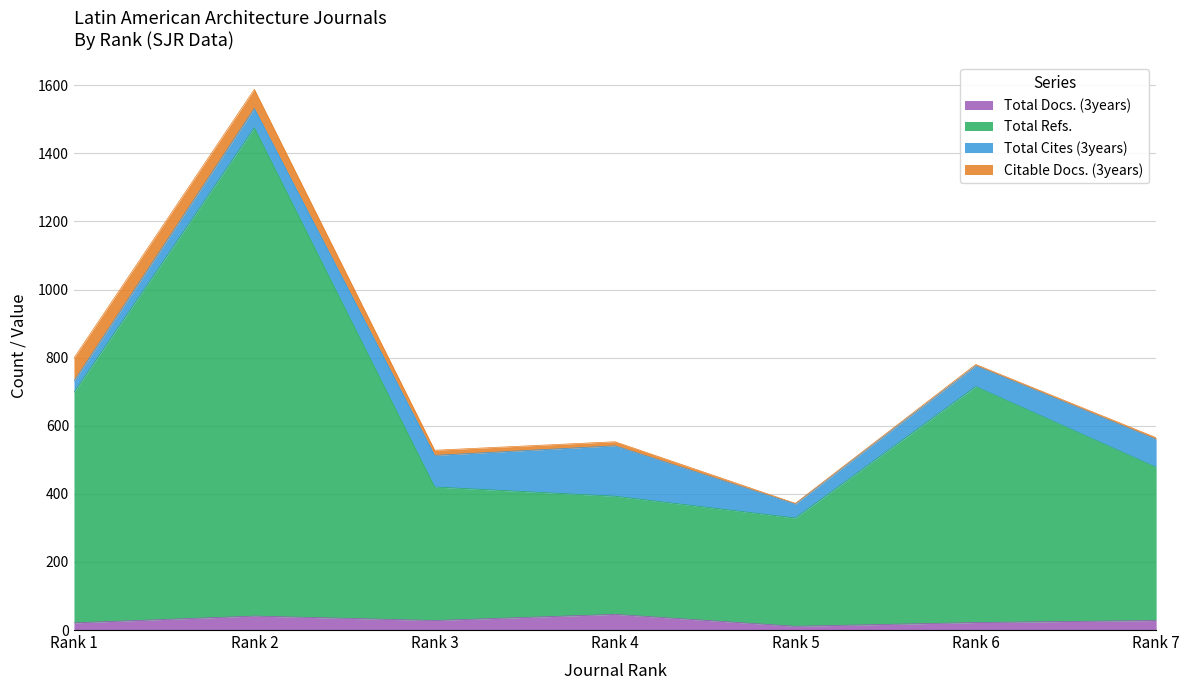

What is the difference between the maximum and minimum values in the Total Refs. series?

1146